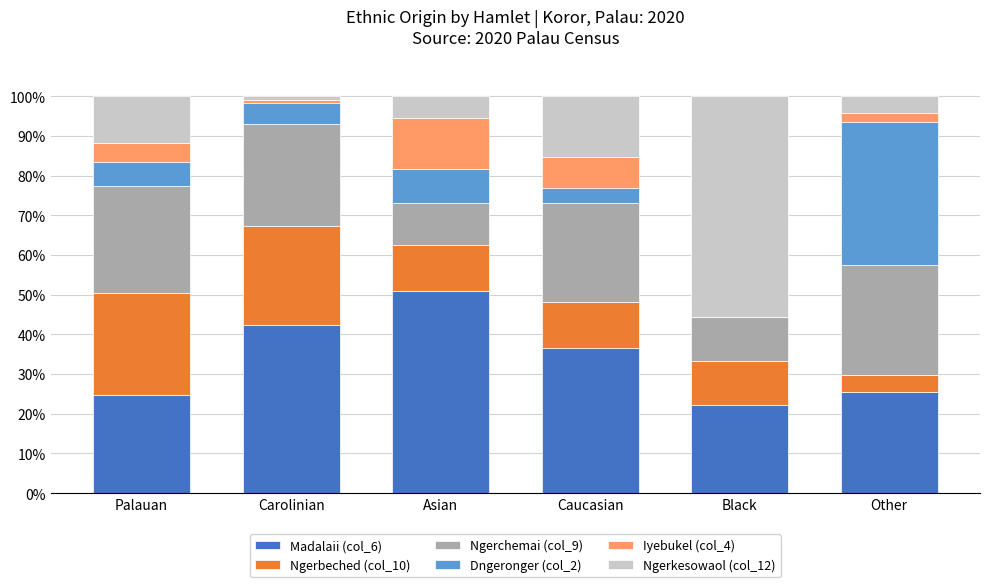

The value of Madalaii (col_6) at Asian is 51.0. True or false?

True